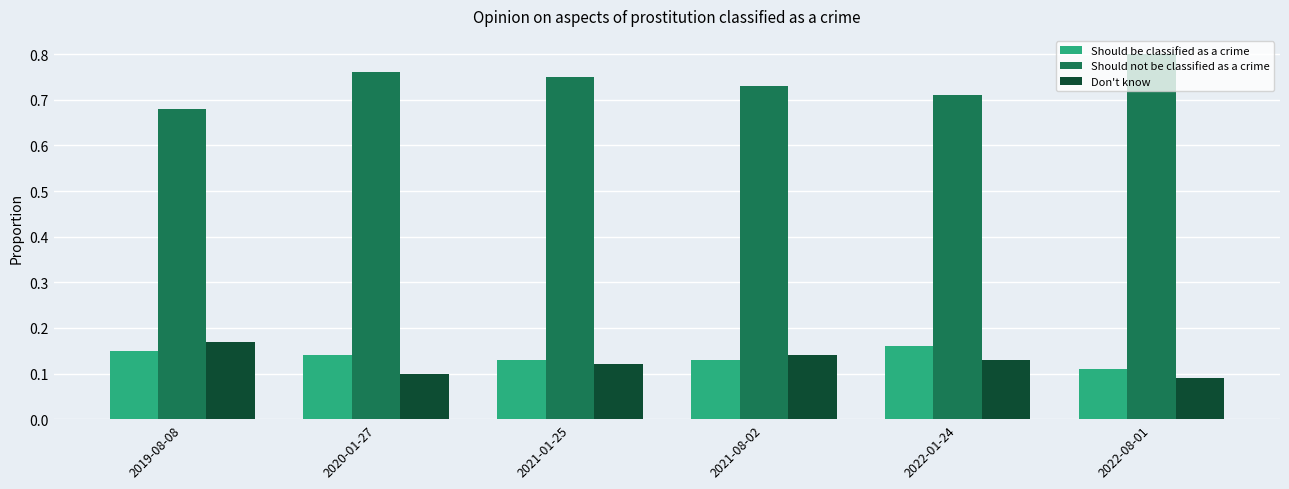

What is the sum of the Should be classified as a crime values at 2019-08-08 and 2020-01-27?

0.3